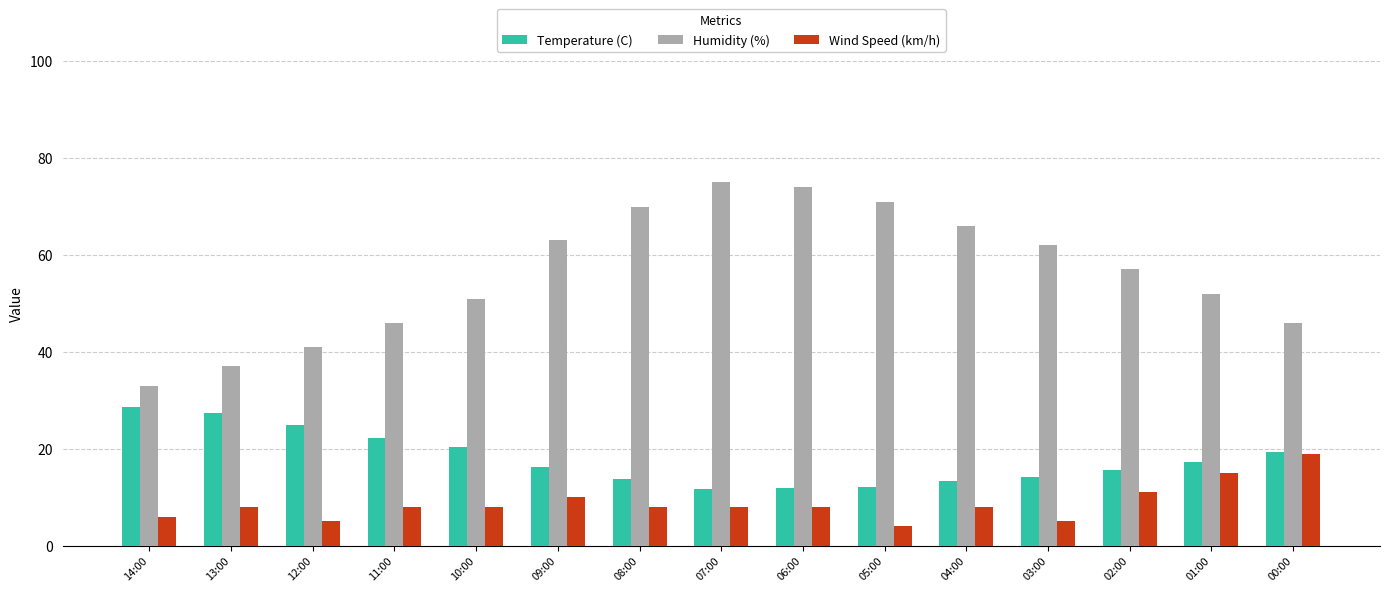

How many bars are there in total?

45